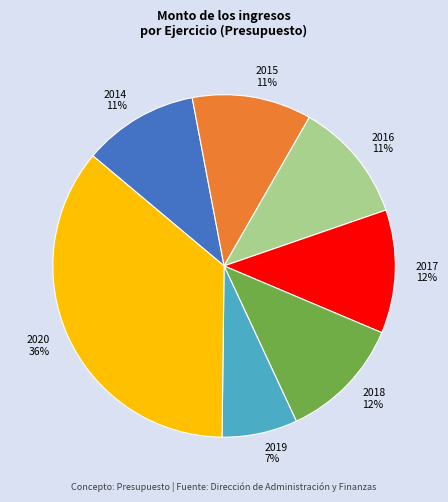

Between 2019 and 2015, which is larger?

2015